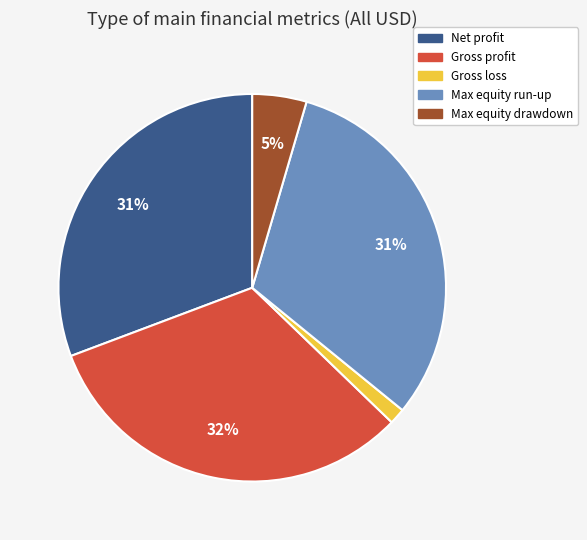

Which category has the biggest portion of the pie?

Gross profit